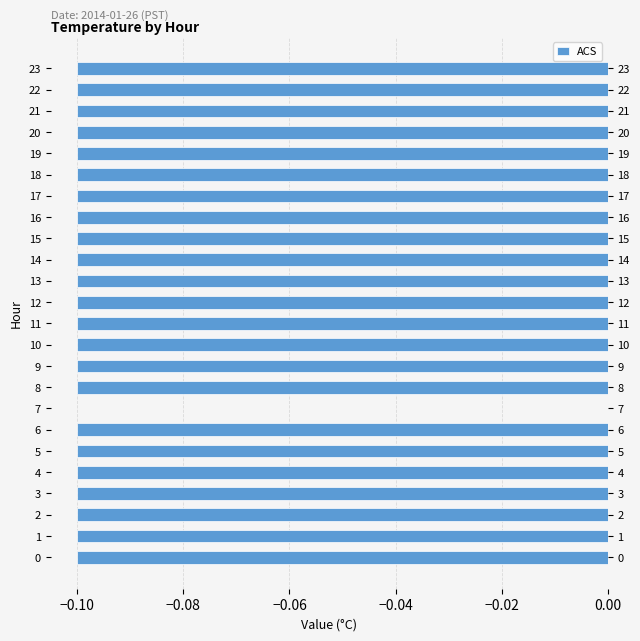

Count the values in the range 0 to 1.

1